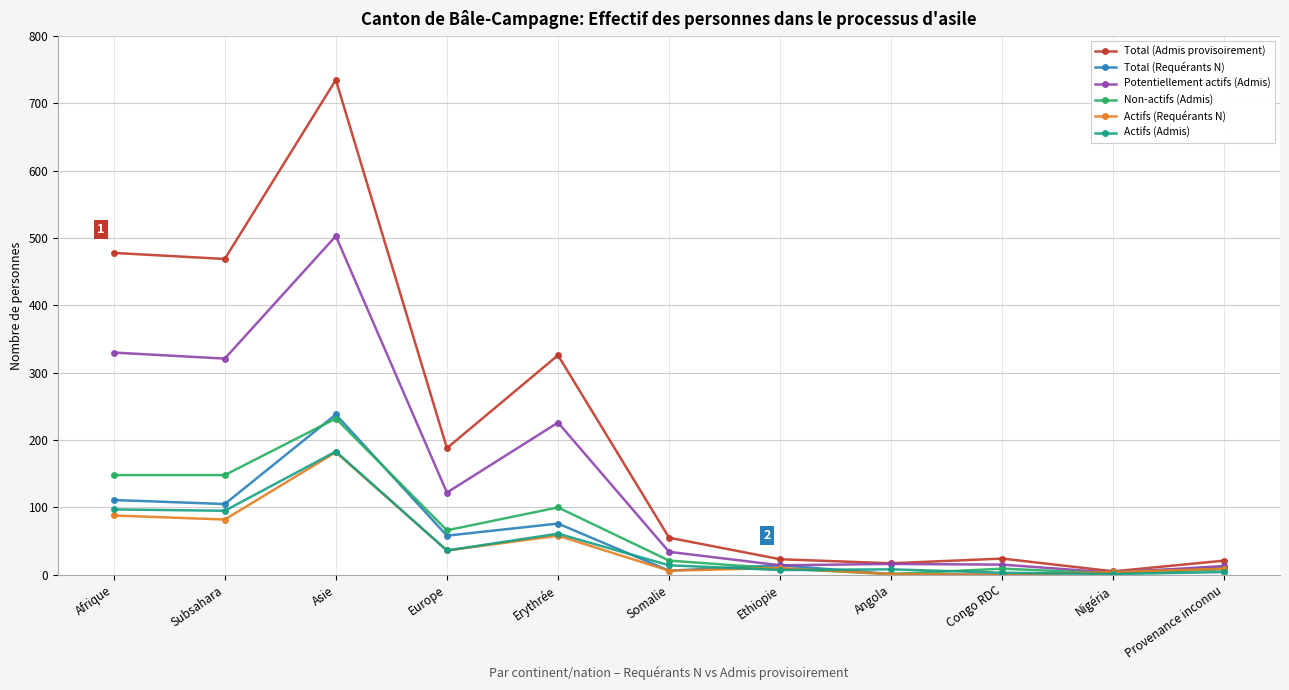

What is the average value of the Total (Requérants N) series?

57